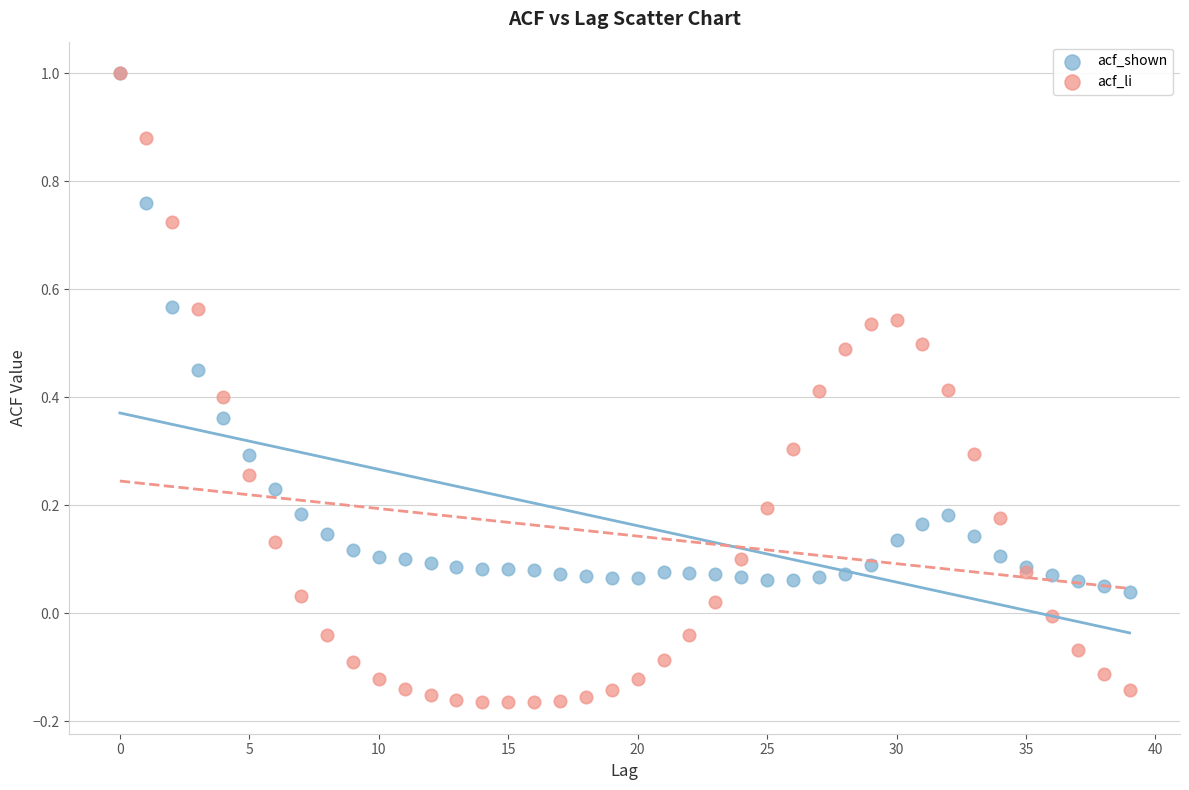

What are all the series names shown in the legend?

acf_shown, acf_li